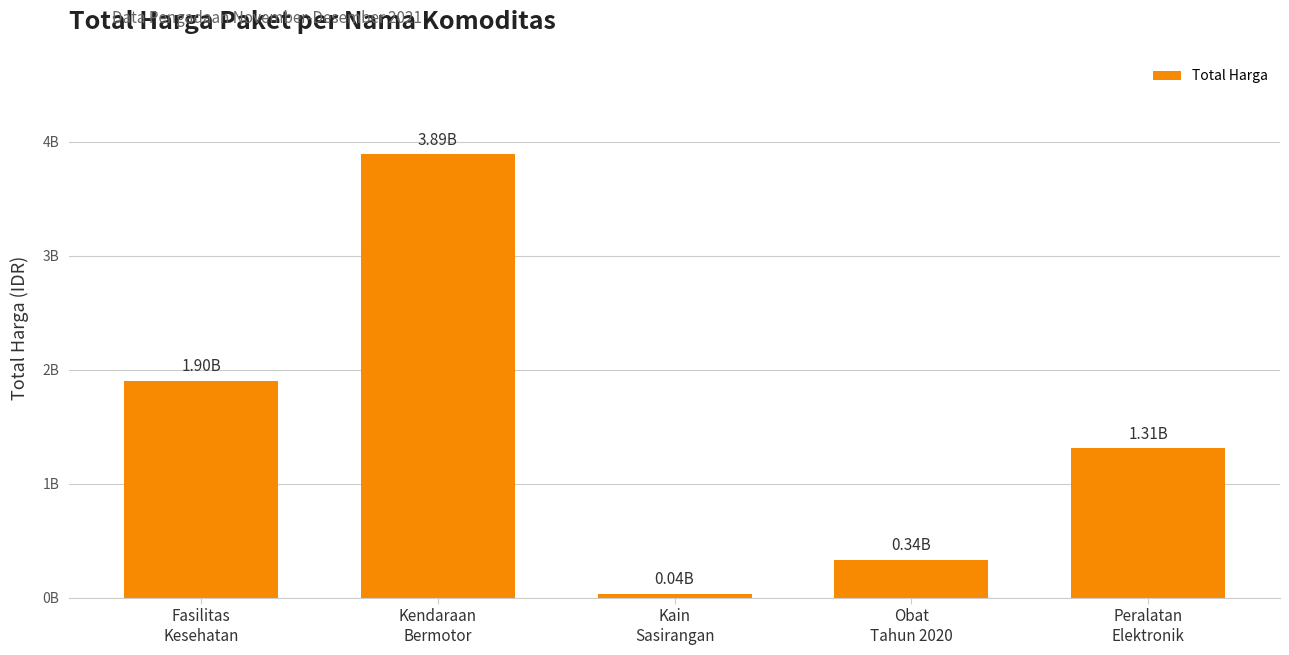

What is the change in value from Fasilitas
Kesehatan to Kendaraan
Bermotor?

+1984966160